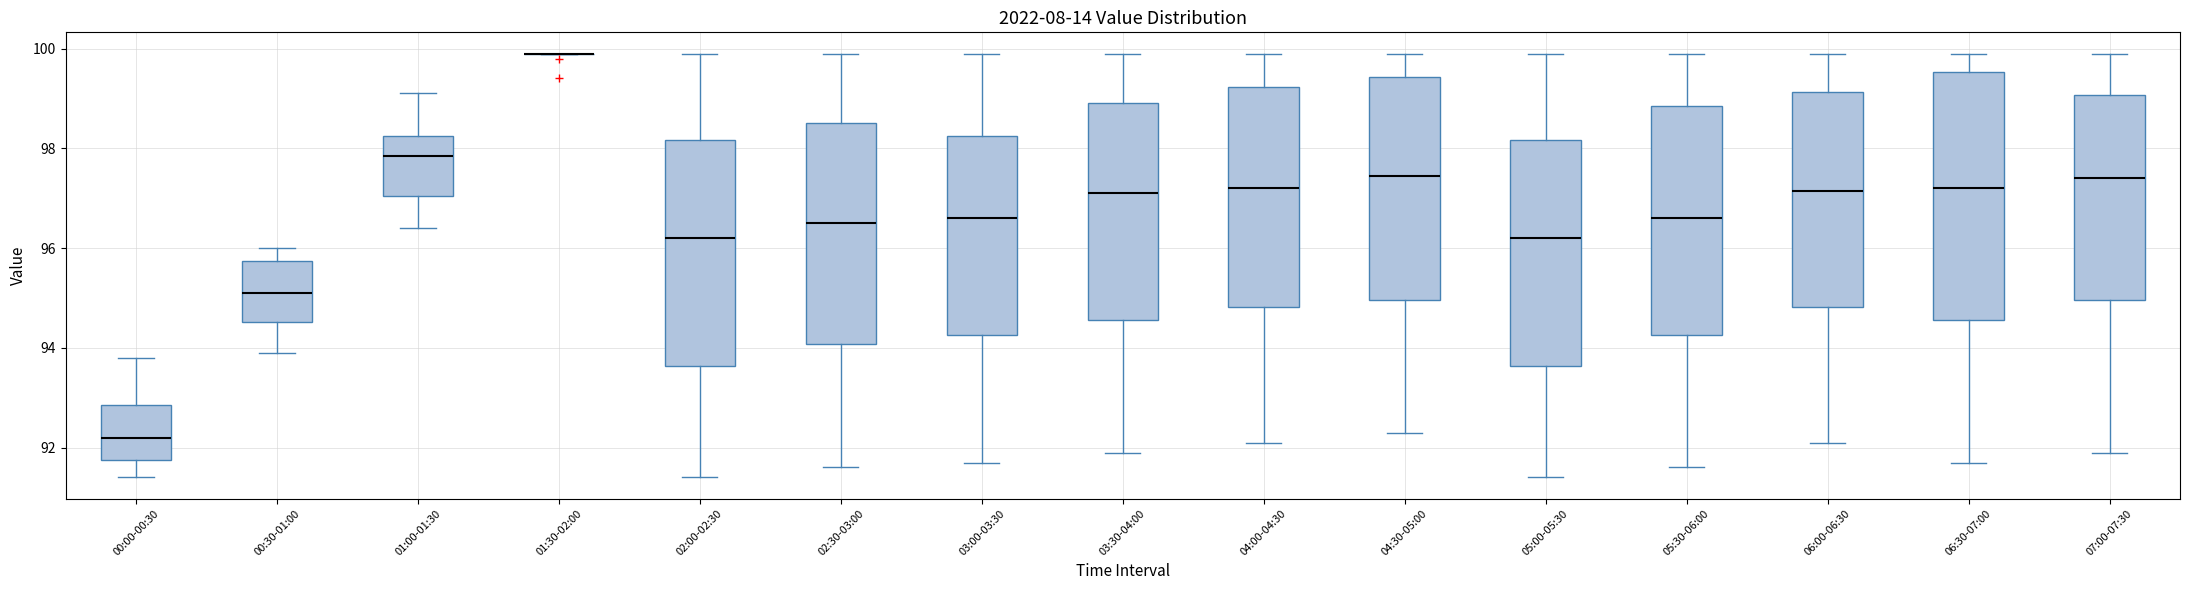

Where is the lower edge of the box for 01:00-01:30 on the y-axis? The values are not printed on the chart, so give them approximately, as read against the axis.

97.0